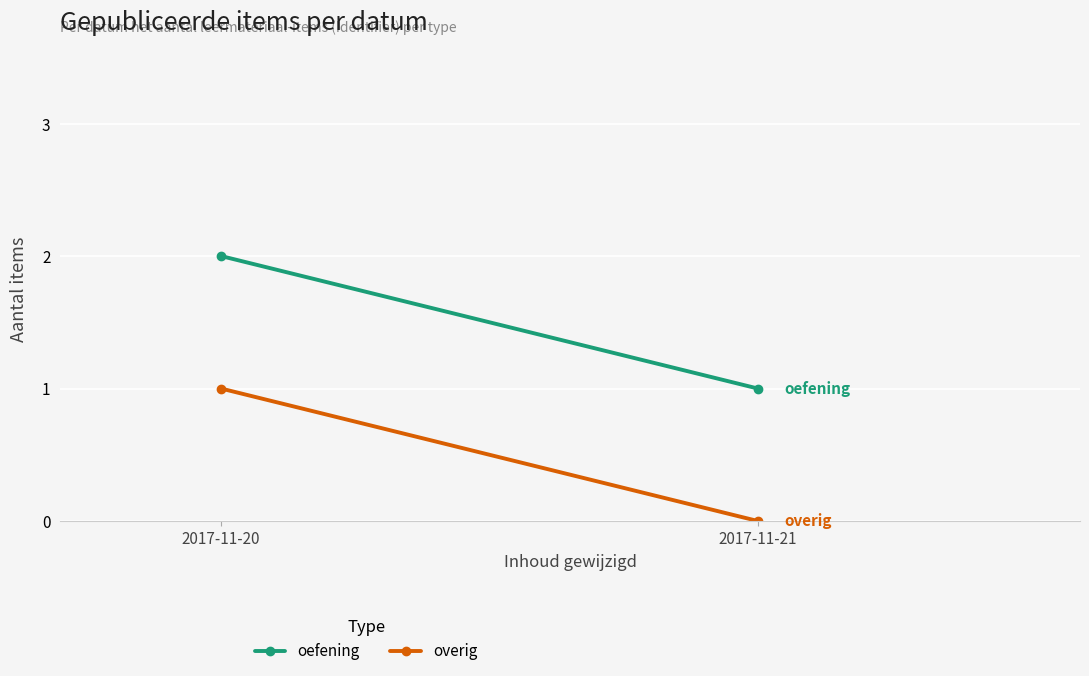

What is the value of the overig point at the 1st from the left?

1